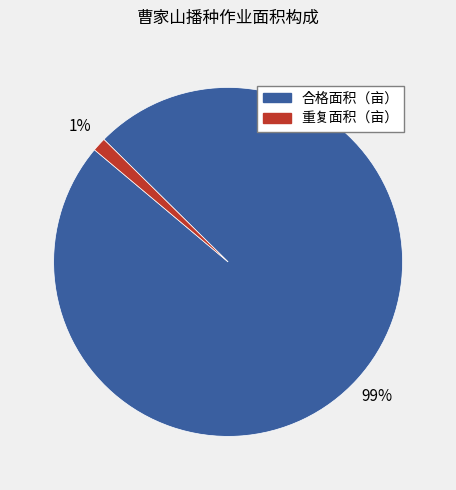

Which category has the biggest portion of the pie?

合格面积（亩）